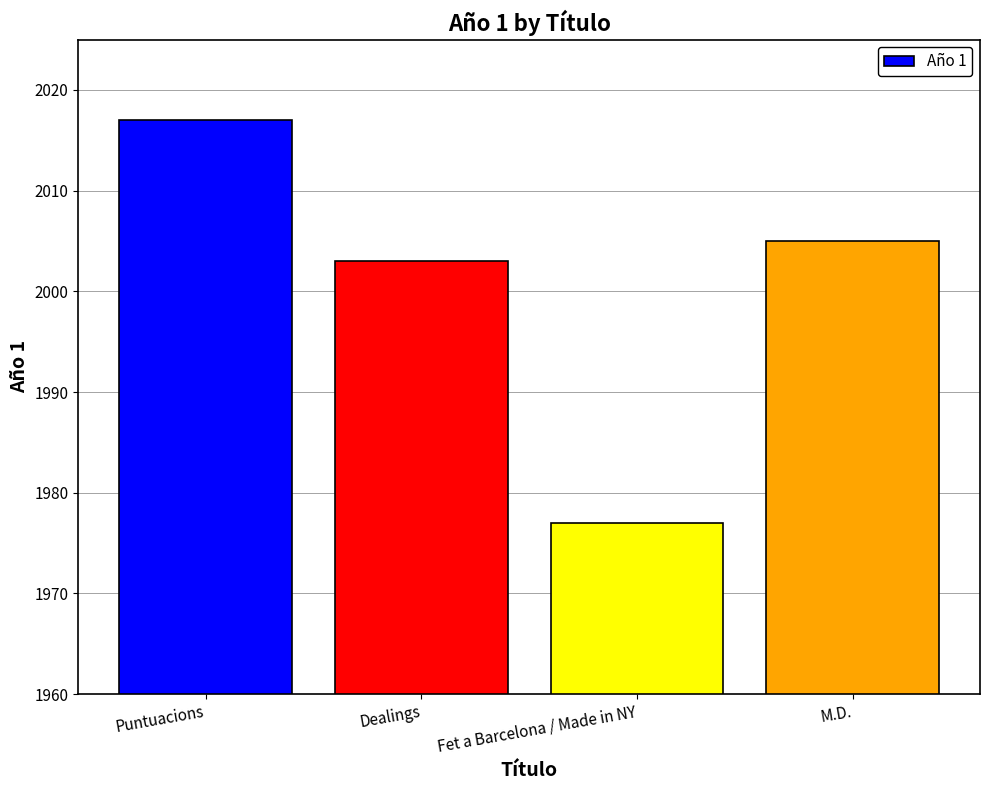

What is the change in value from Puntuacions to Fet a Barcelona / Made in NY?

-40